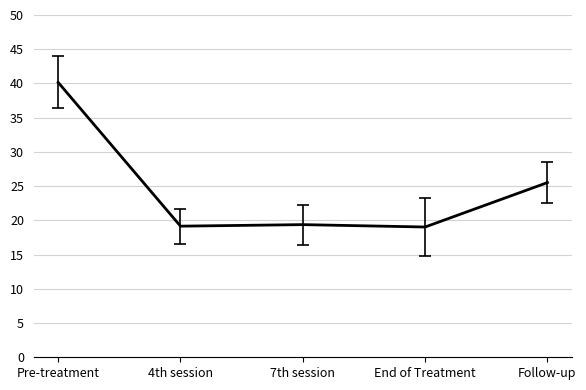

How many lines are shown in the chart?

1